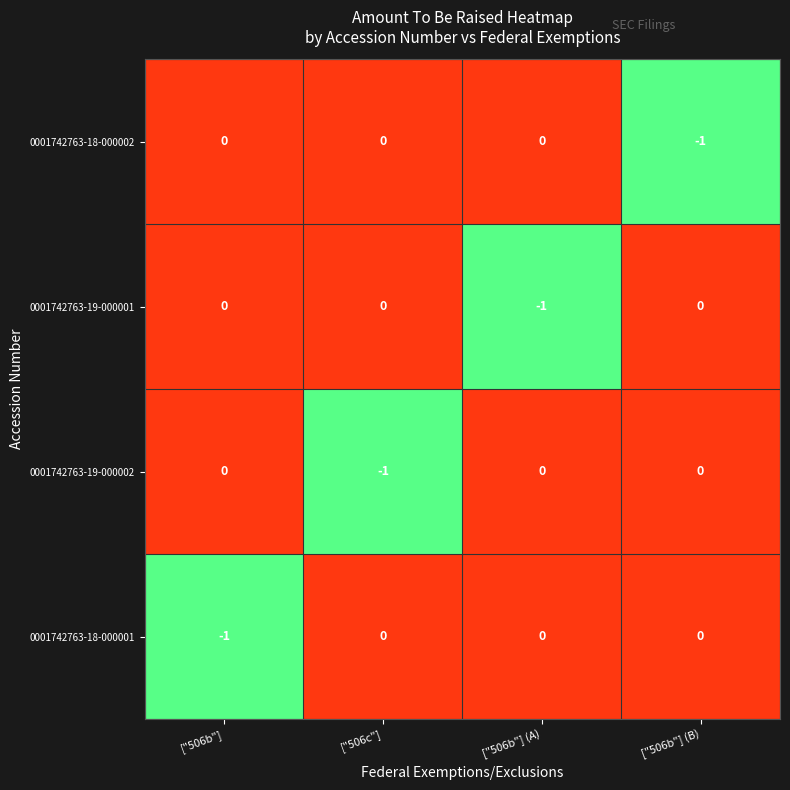

Is it true that 0001742763-19-000001 equals -1 at ["506b"] (A)?

True